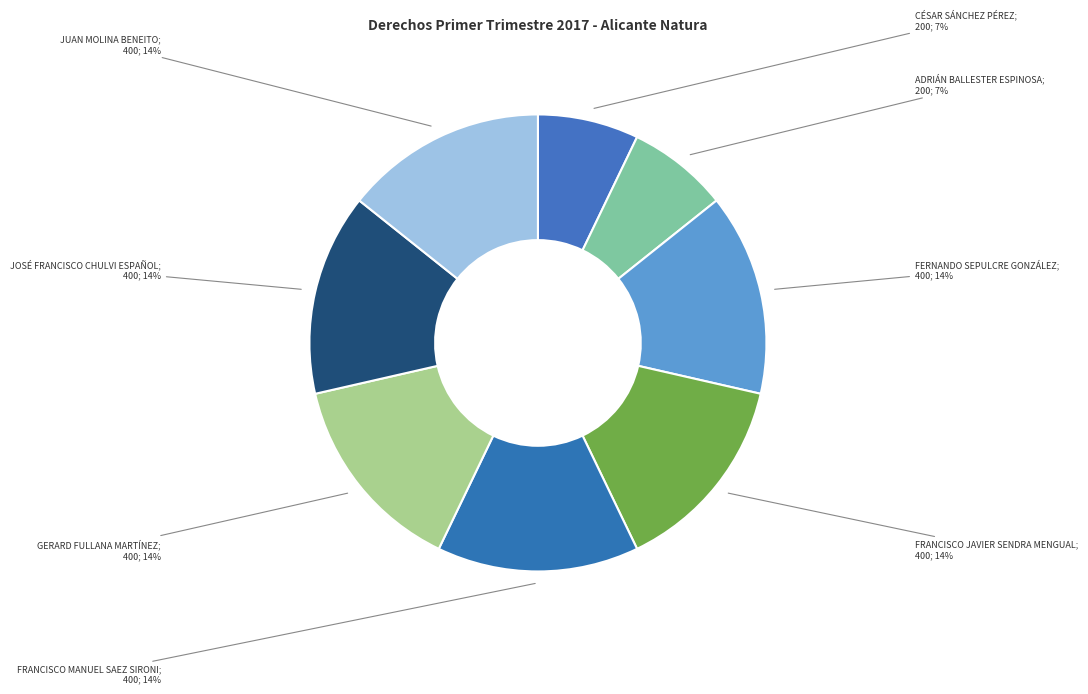

Count the number of slices in the pie.

8